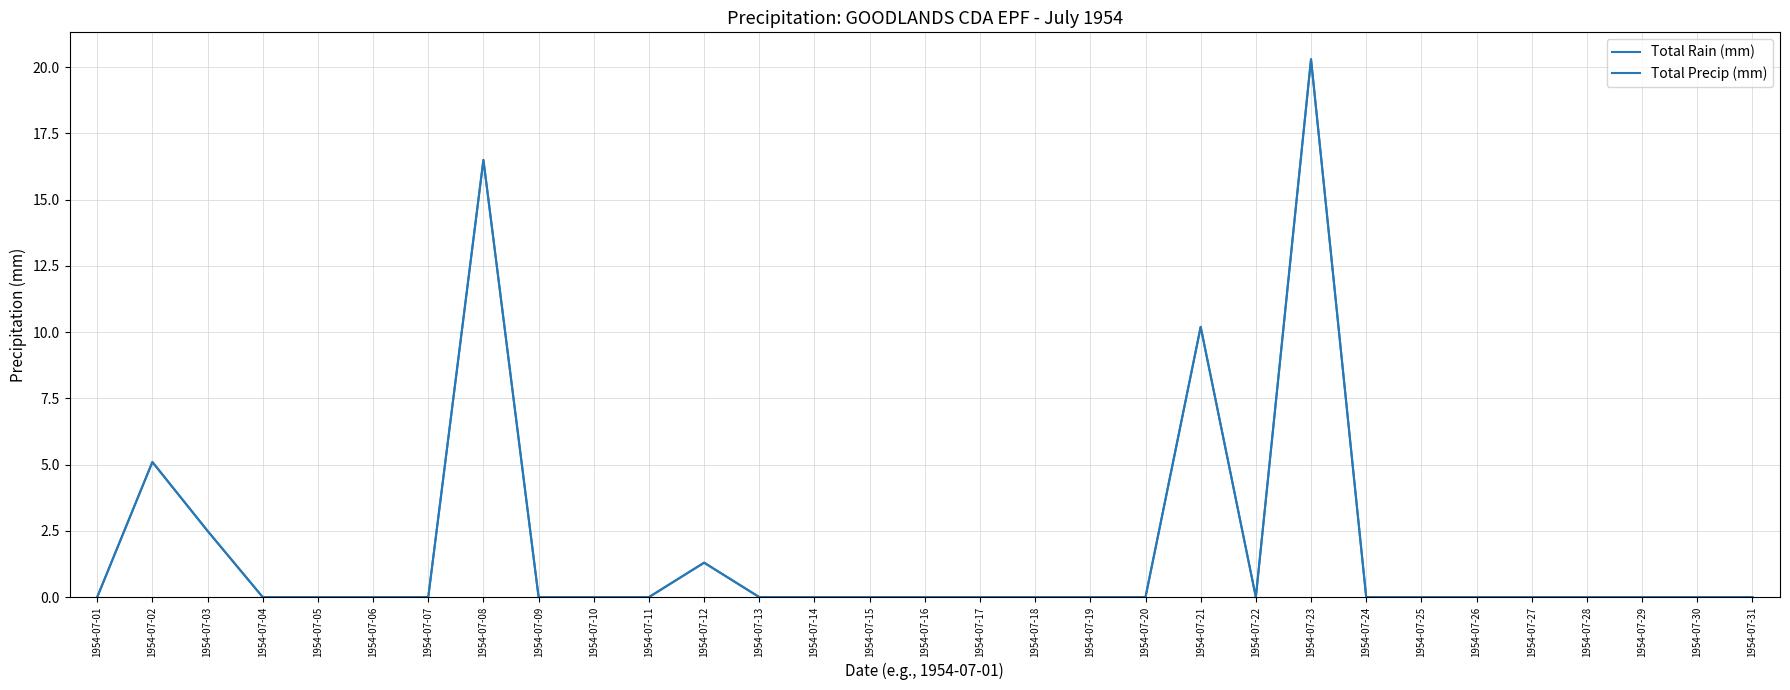

Is this an area chart (filled region under the line)?

No